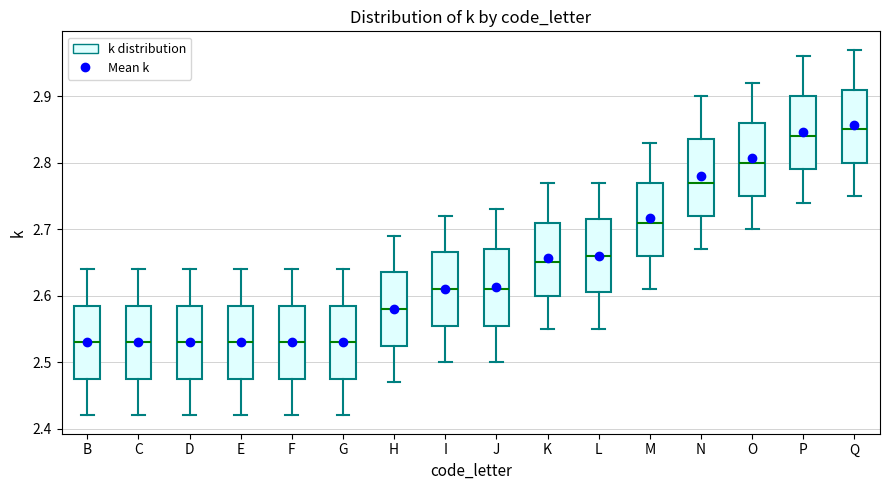

Which box has the highest median line?

Q